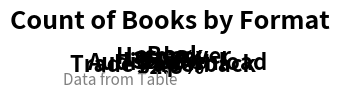

Is there any slice that represents more than half of the pie?

No